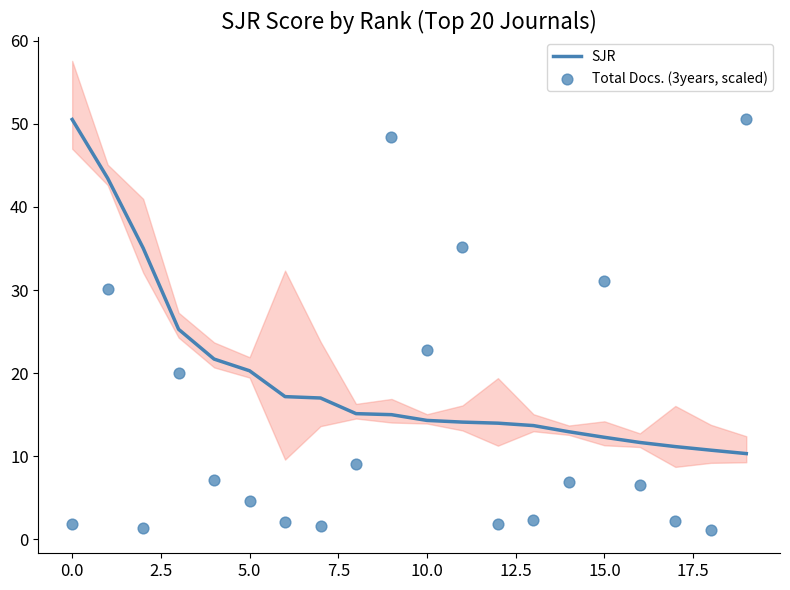

Which series has the largest Y range (max minus min)?

Total Docs. (3years, scaled)